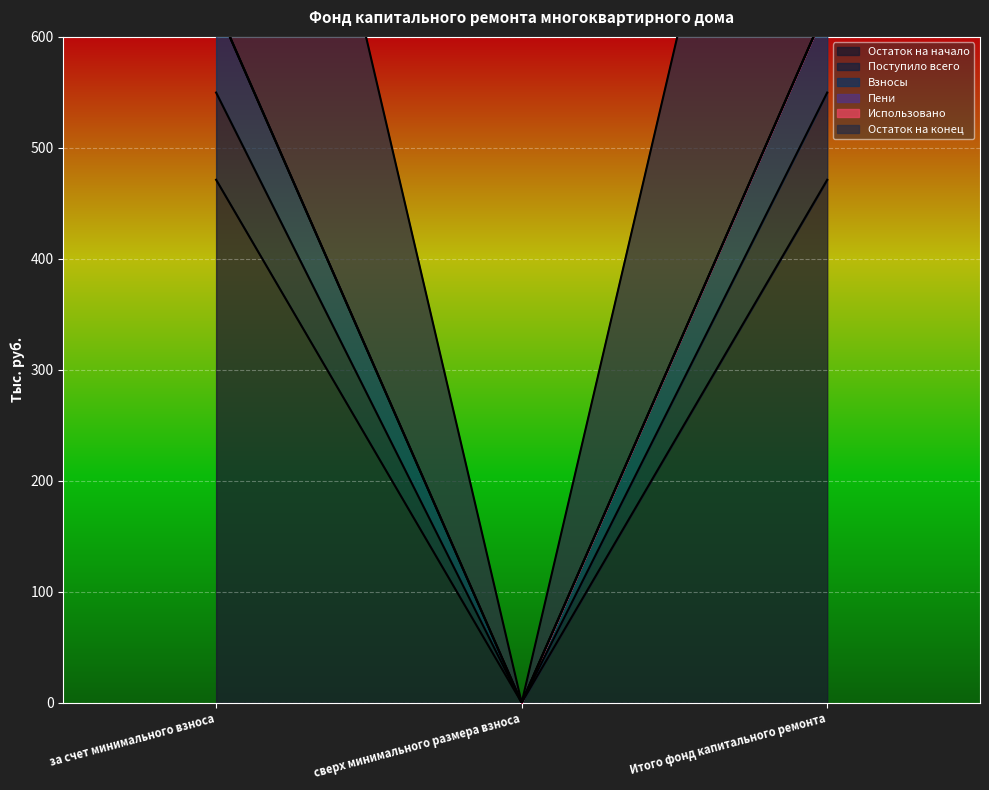

What position from the left is сверх минимального размера взноса?

2